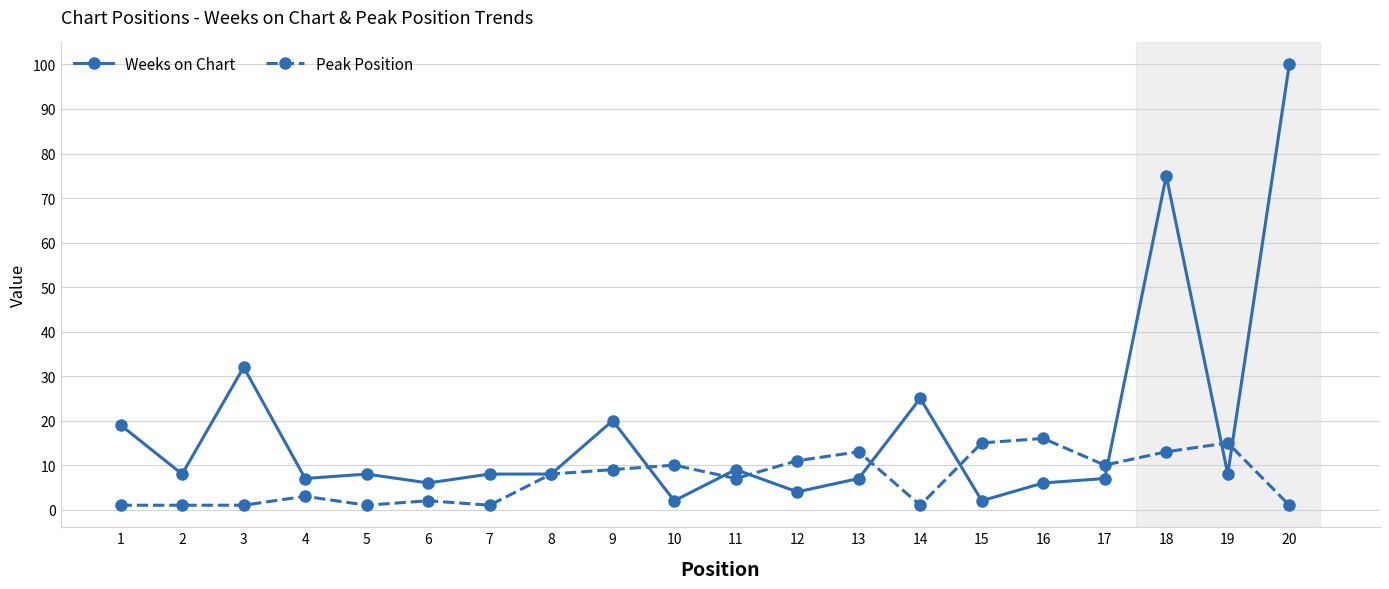

What is the value of the Weeks on Chart point at the 19th from the left?

8